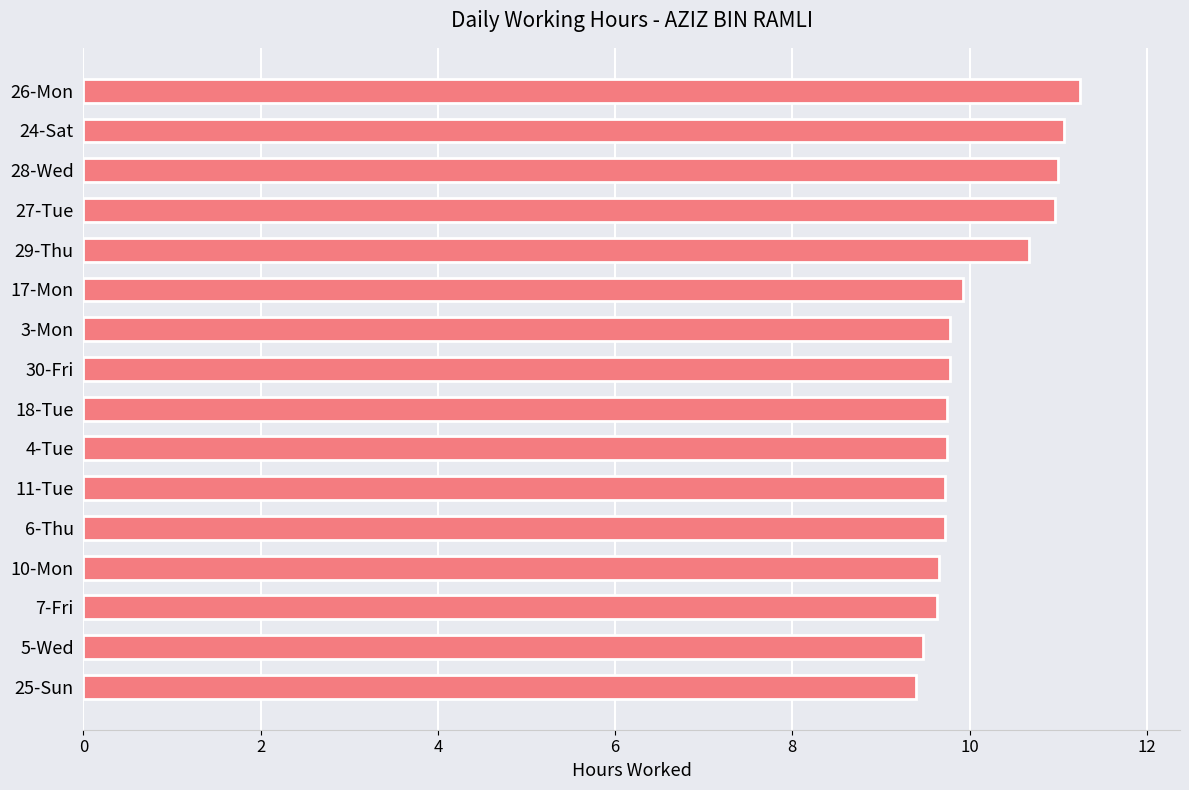

Which label corresponds to the largest value in the chart?

26-Mon